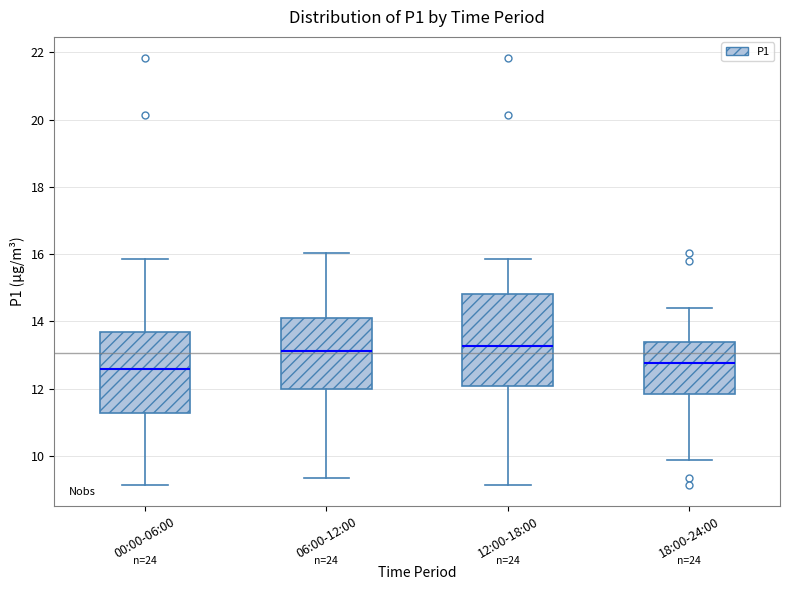

Reading left to right, transcribe this box plot: for each box, give where its median line is, the range the box spans, and where its two whiskers end, as read against the y-axis. The values are not printed on the chart, so give them approximately, as read against the axis.

00:00-06:00: median 12.6, box 11.2 to 13.8, whiskers 9.2 to 15.8
06:00-12:00: median 13.2, box 12.0 to 14.2, whiskers 9.4 to 16.0
12:00-18:00: median 13.2, box 12.0 to 14.8, whiskers 9.2 to 15.8
18:00-24:00: median 12.8, box 11.8 to 13.4, whiskers 9.8 to 14.4